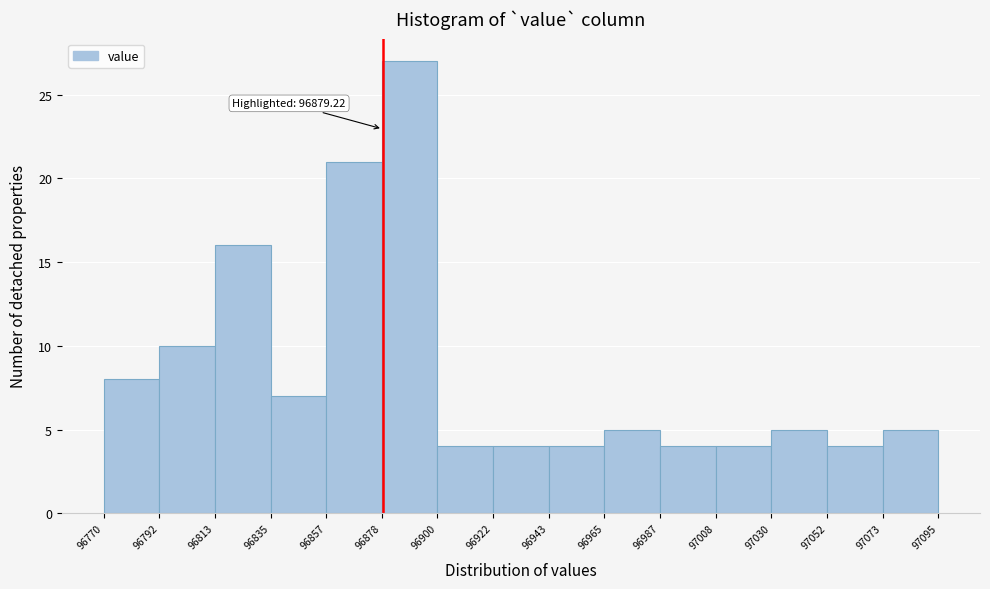

Over which range of the x-axis is the bar tallest?

96878 to 96900